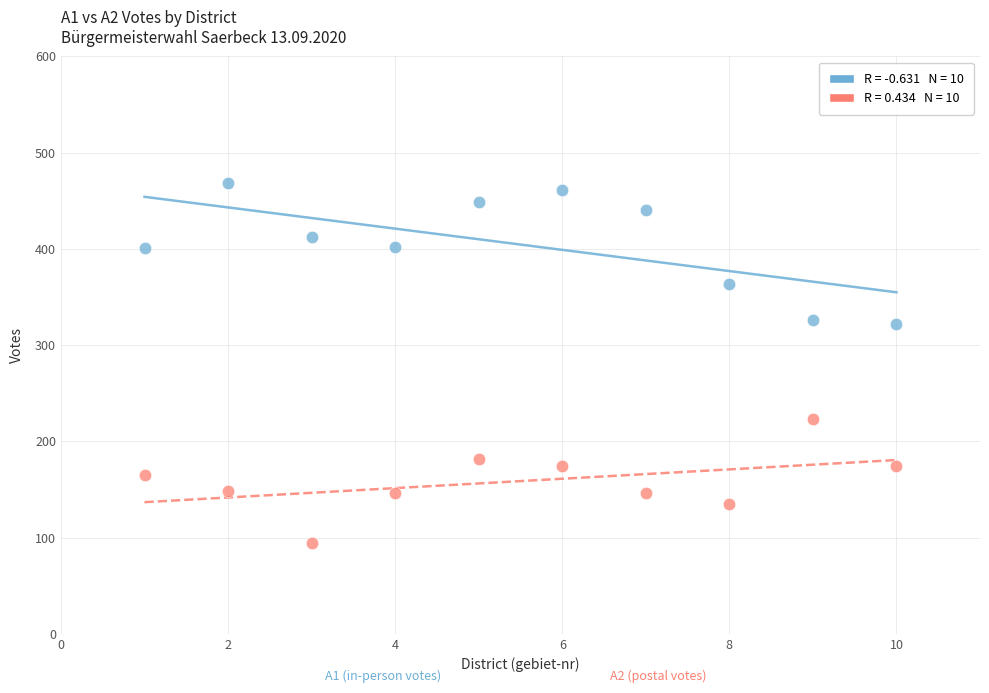

Across all data points, what is the range of X values (max minus min)?

9